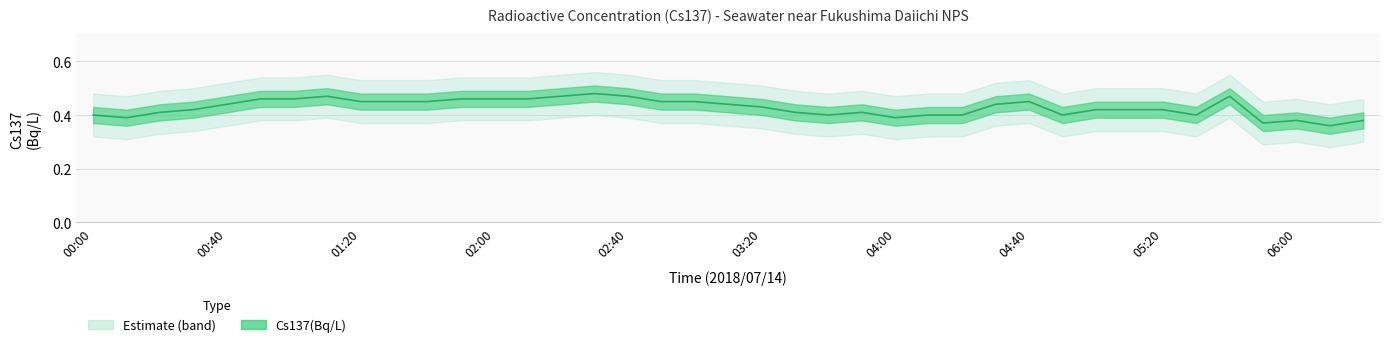

Reading left to right, list all the values displayed in this chart.

0.4	0.4	0.4	0.4	0.4	0.5	0.5	0.5	0.5	0.5	0.5	0.5	0.5	0.5	0.5	0.5	0.5	0.5	0.5	0.4	0.4	0.4	0.4	0.4	0.4	0.4	0.4	0.4	0.5	0.4	0.4	0.4	0.4	0.4	0.5	0.4	0.4	0.4	0.4